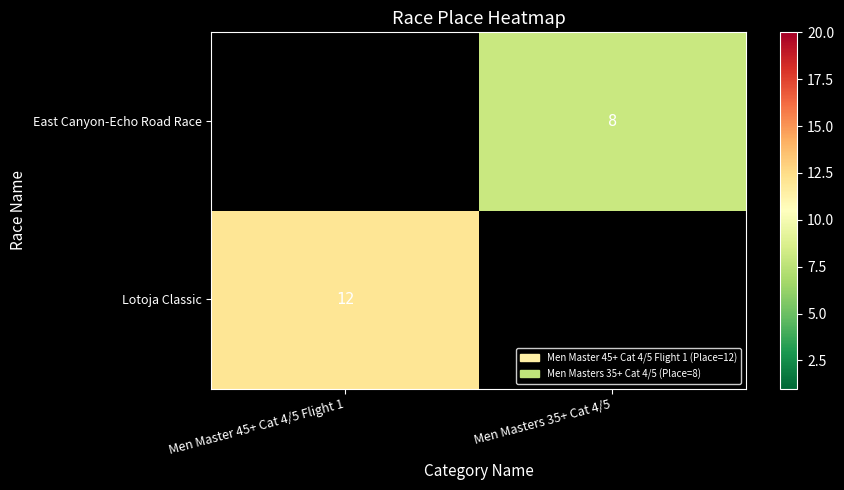

At which category does the chart reach its minimum across all series?

Men Masters 35+ Cat 4/5